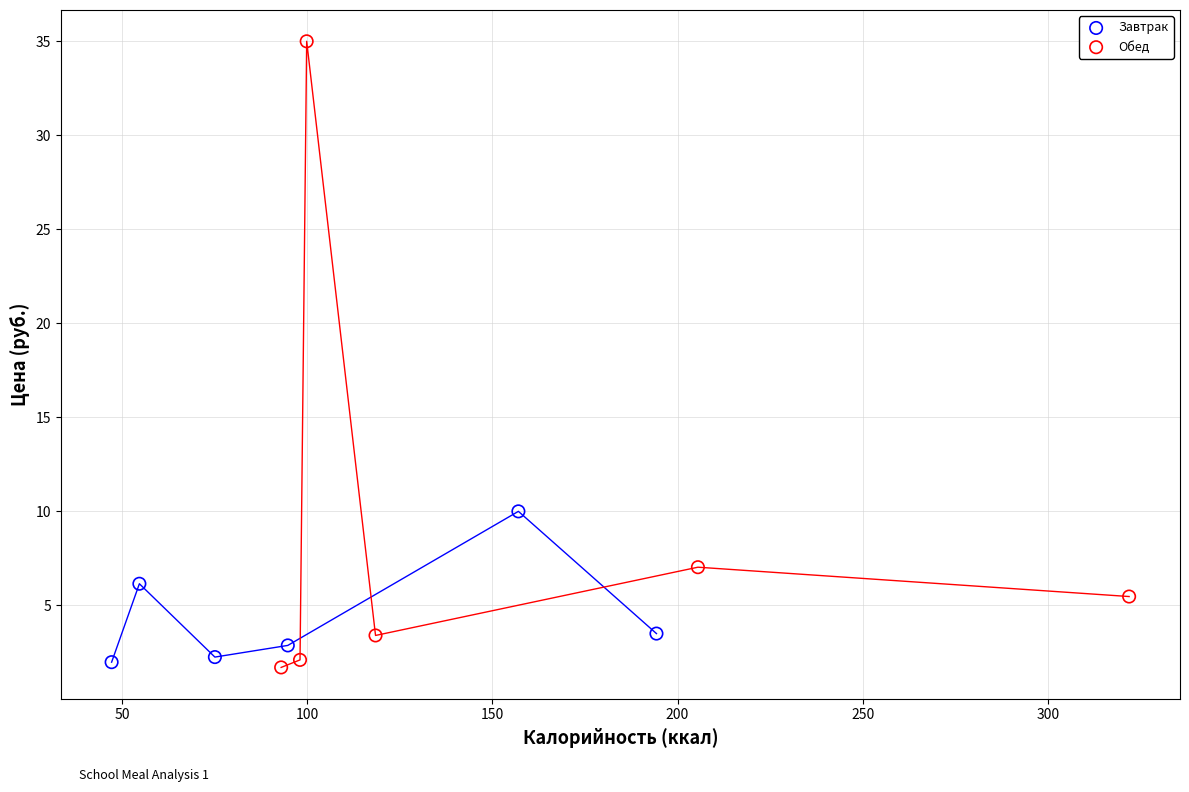

Which series contains the highest Y value?

Обед